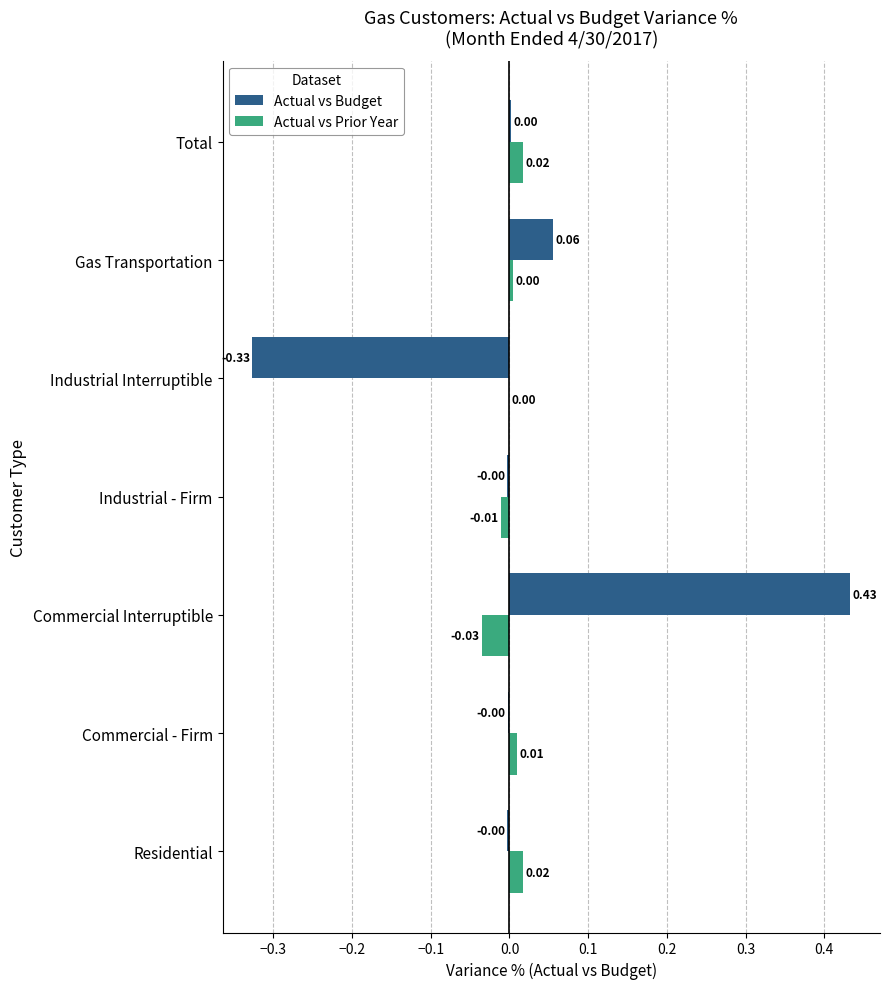

Which category has the highest value in the Actual vs Budget series?

Commercial Interruptible